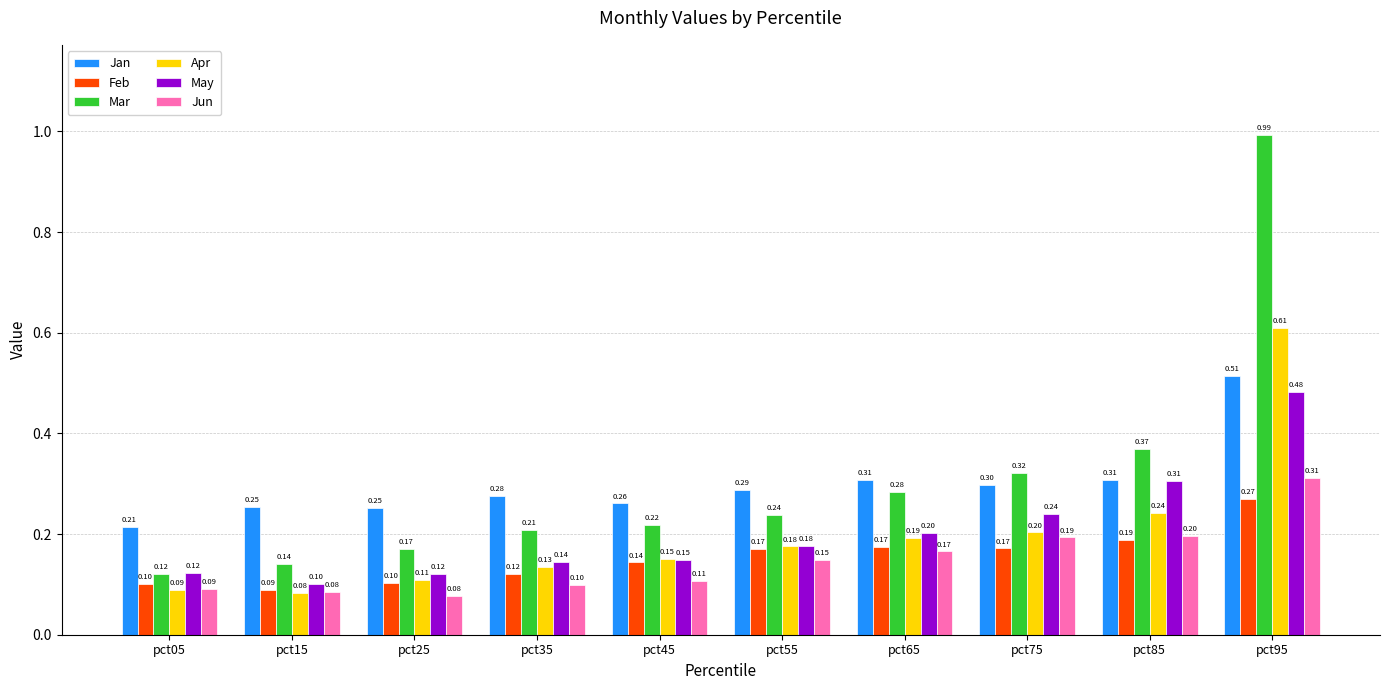

What is the value of the Feb bar at the 3rd from the left?

0.1